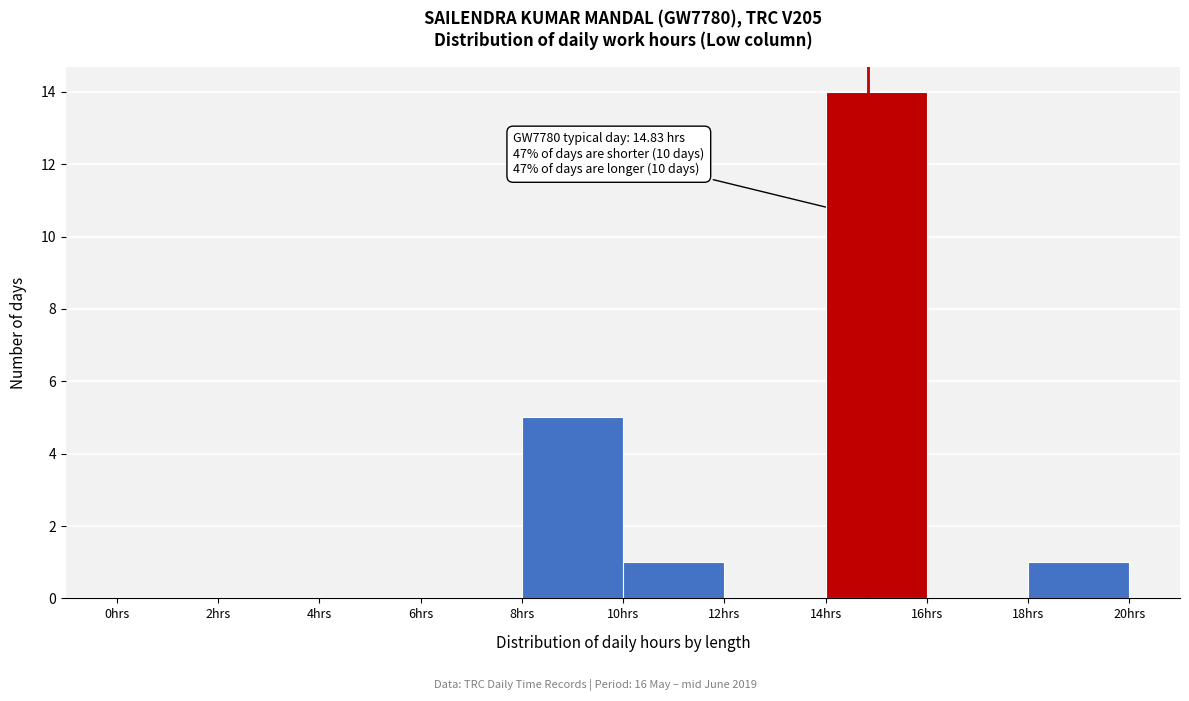

Which range on the x-axis has the tallest bar?

14 to 16